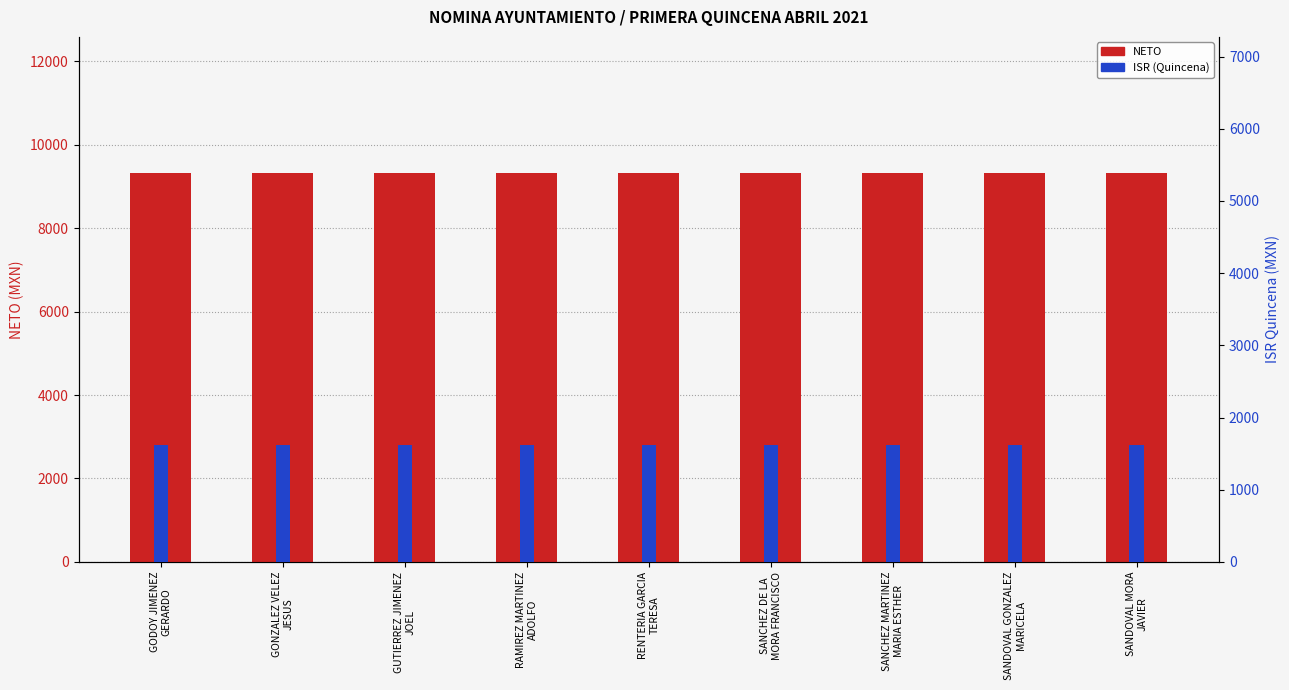

What is the total value across all series at GODOY JIMENEZ
GERARDO?

10940.1